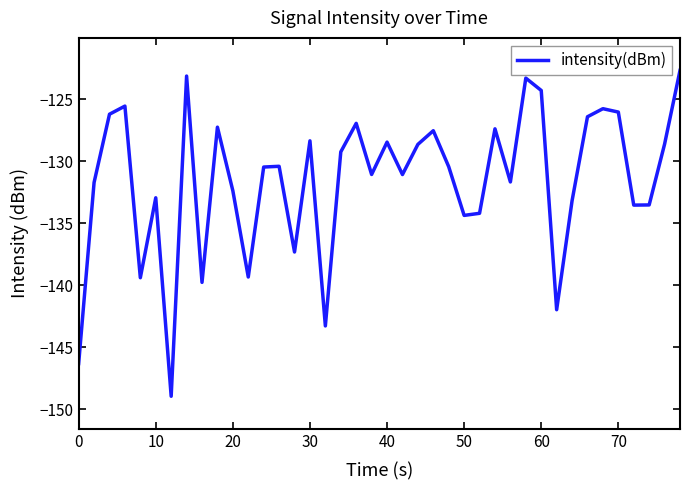

How many values are below -130?

22